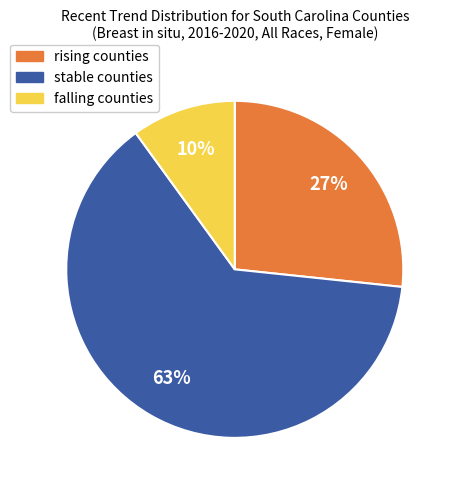

Which category has the biggest portion of the pie?

stable